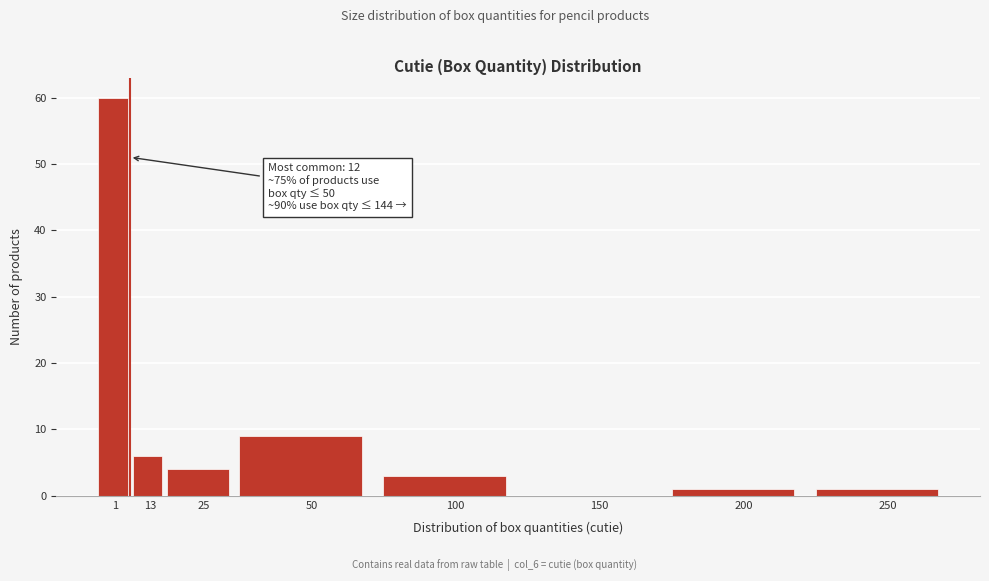

Reading right to left, extract all data points from this chart.

250=1	200=1	150=0	100=3	50=9	25=4	13=6	1=60